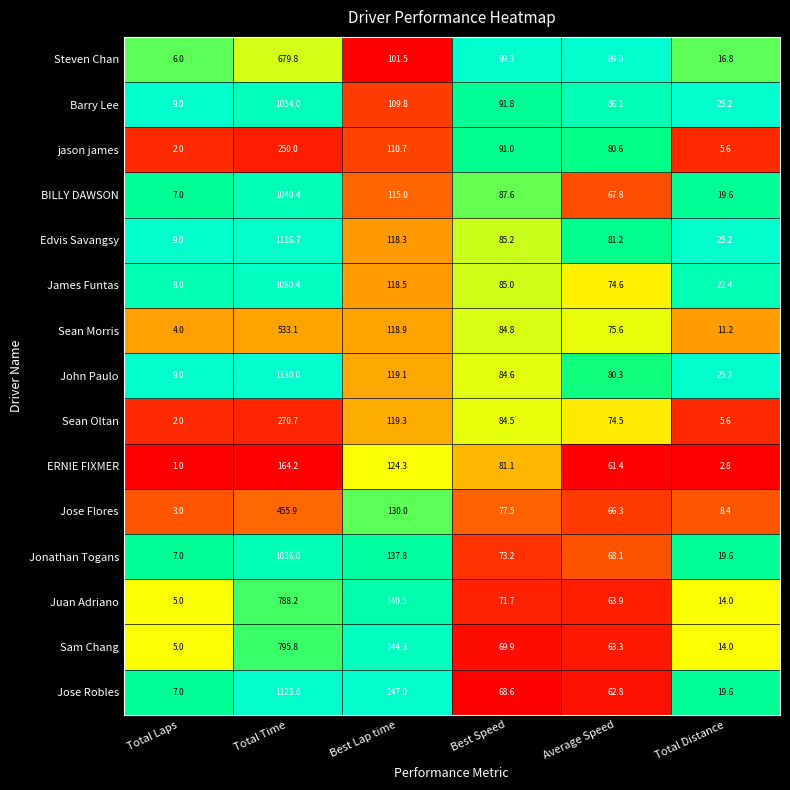

Read the Edvis Savangsy value at Total Laps.

9.0